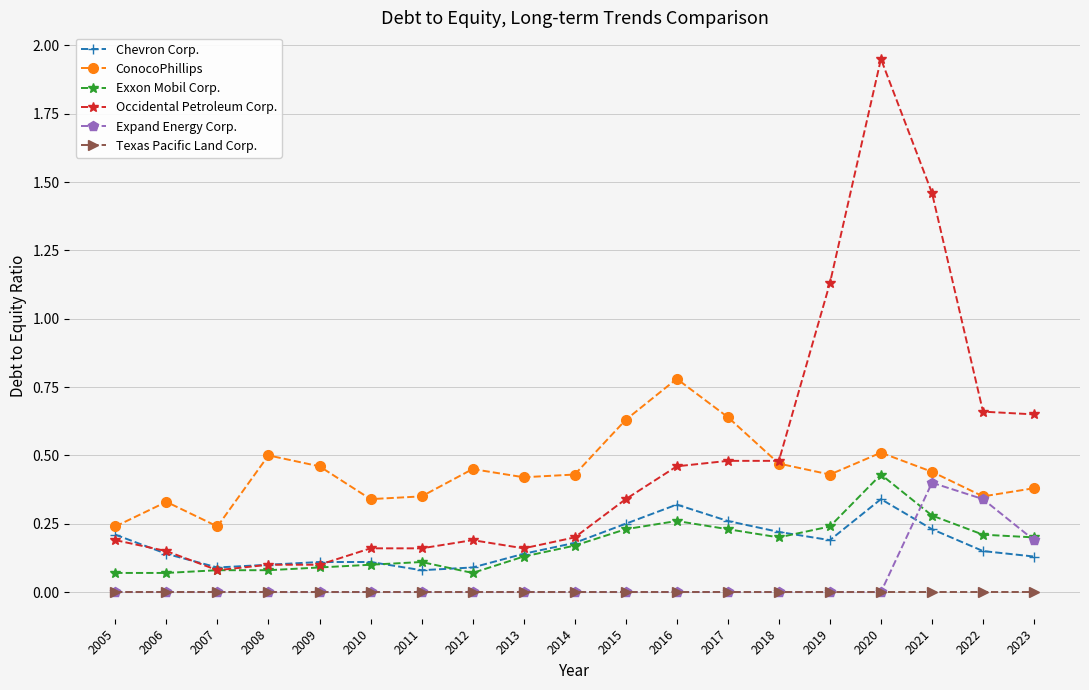

True or false: Chevron Corp. and Texas Pacific Land Corp. intersect in this chart.

False